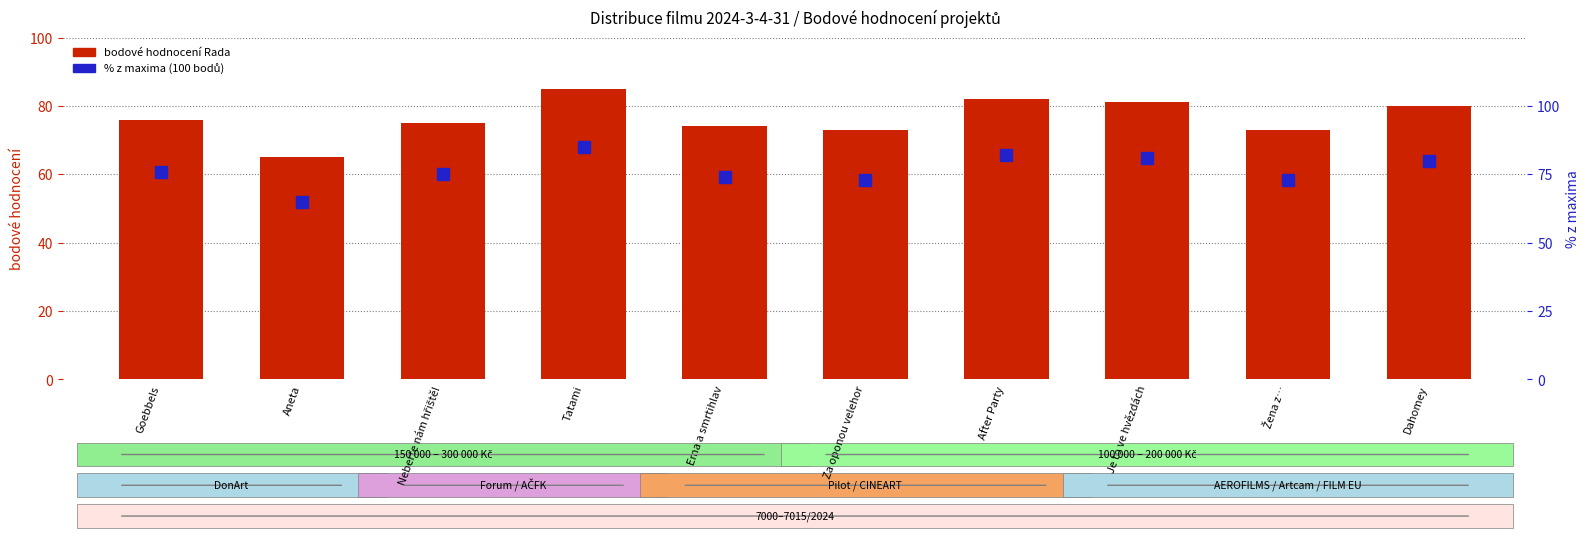

Which series has the largest total across all categories?

bodové hodnocení